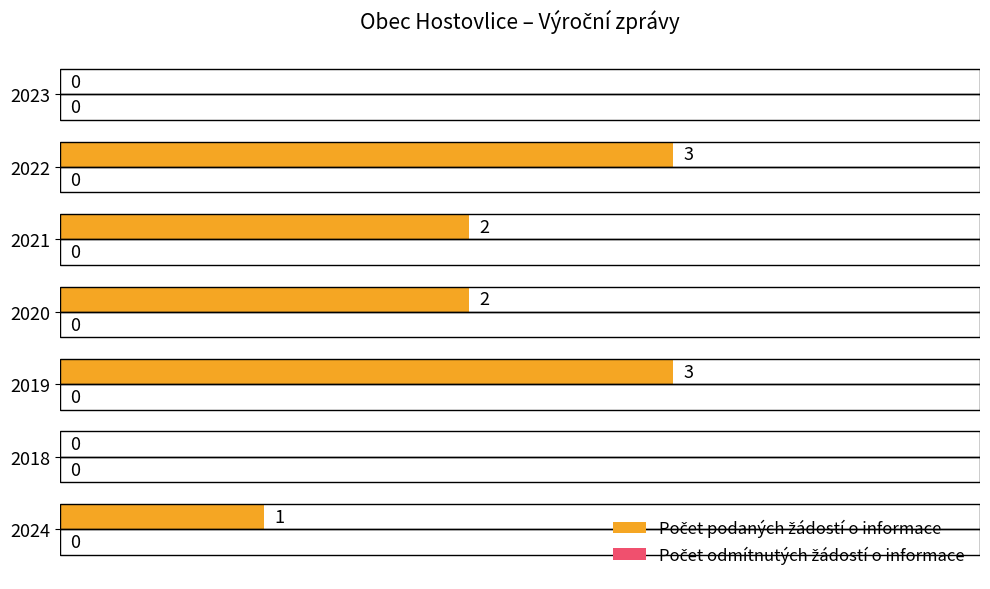

How many values are between 0 and 3?

7